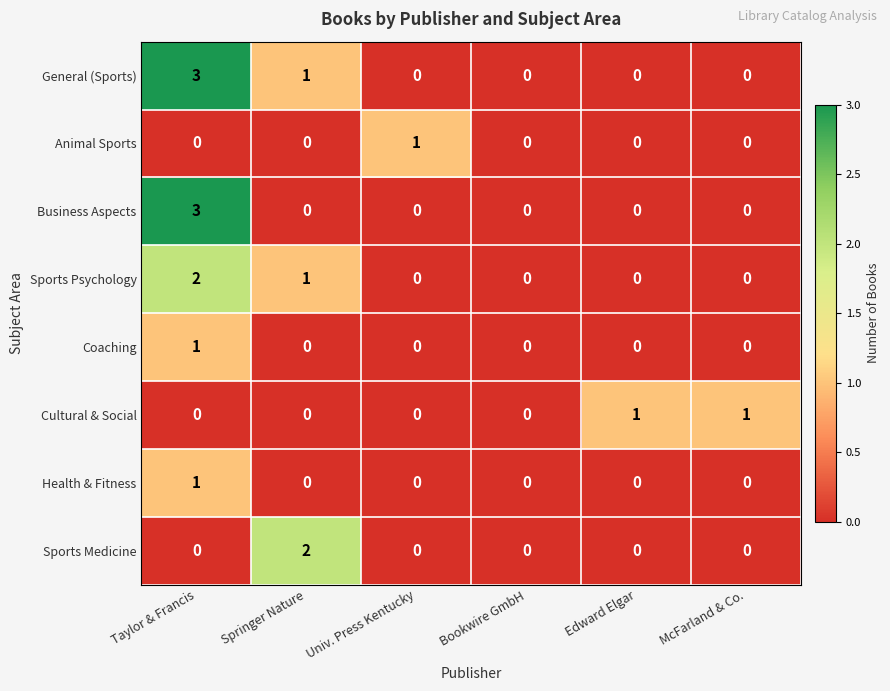

Where is Sports Psychology nearest to the value 1?

Springer Nature